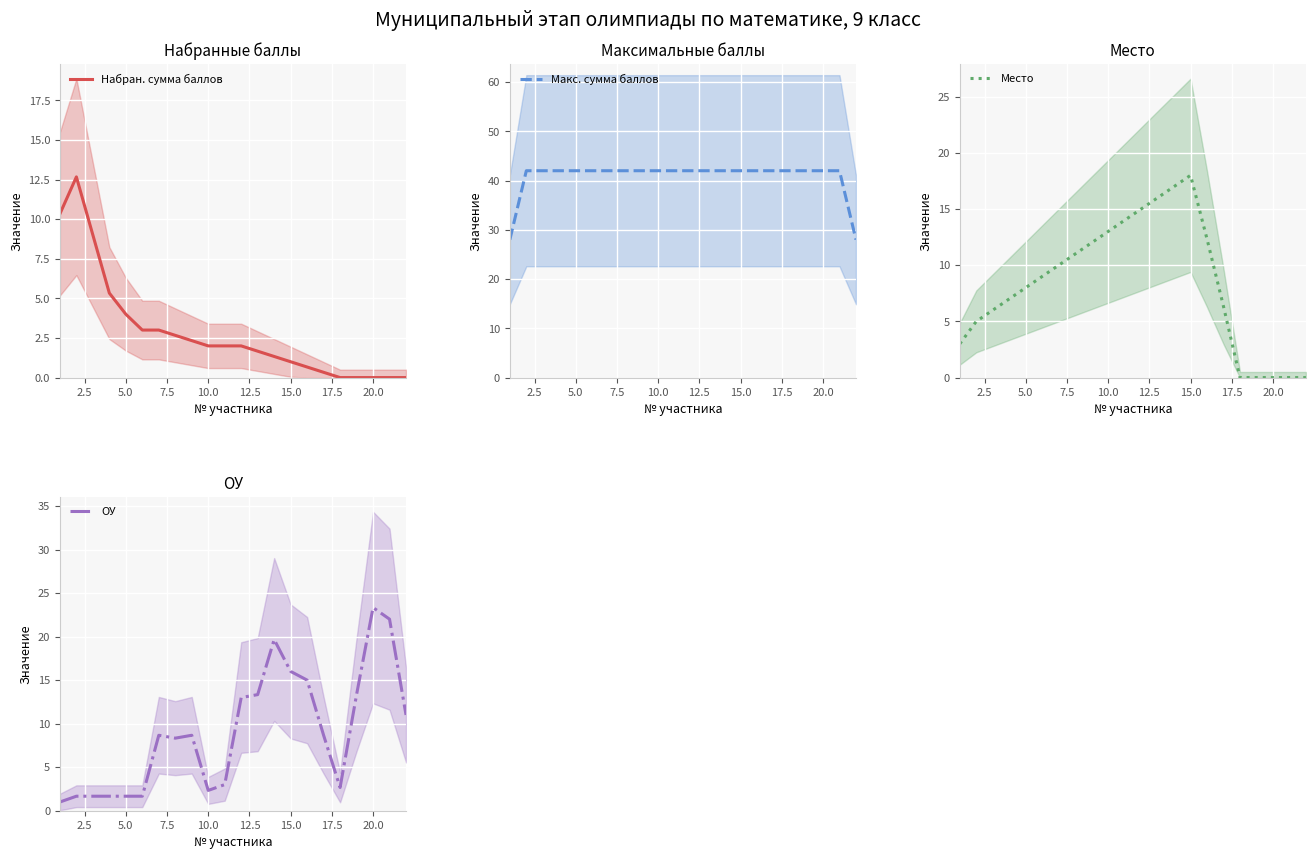

True or false: Набран. сумма баллов has a value of 1.9 at 5.0.

False